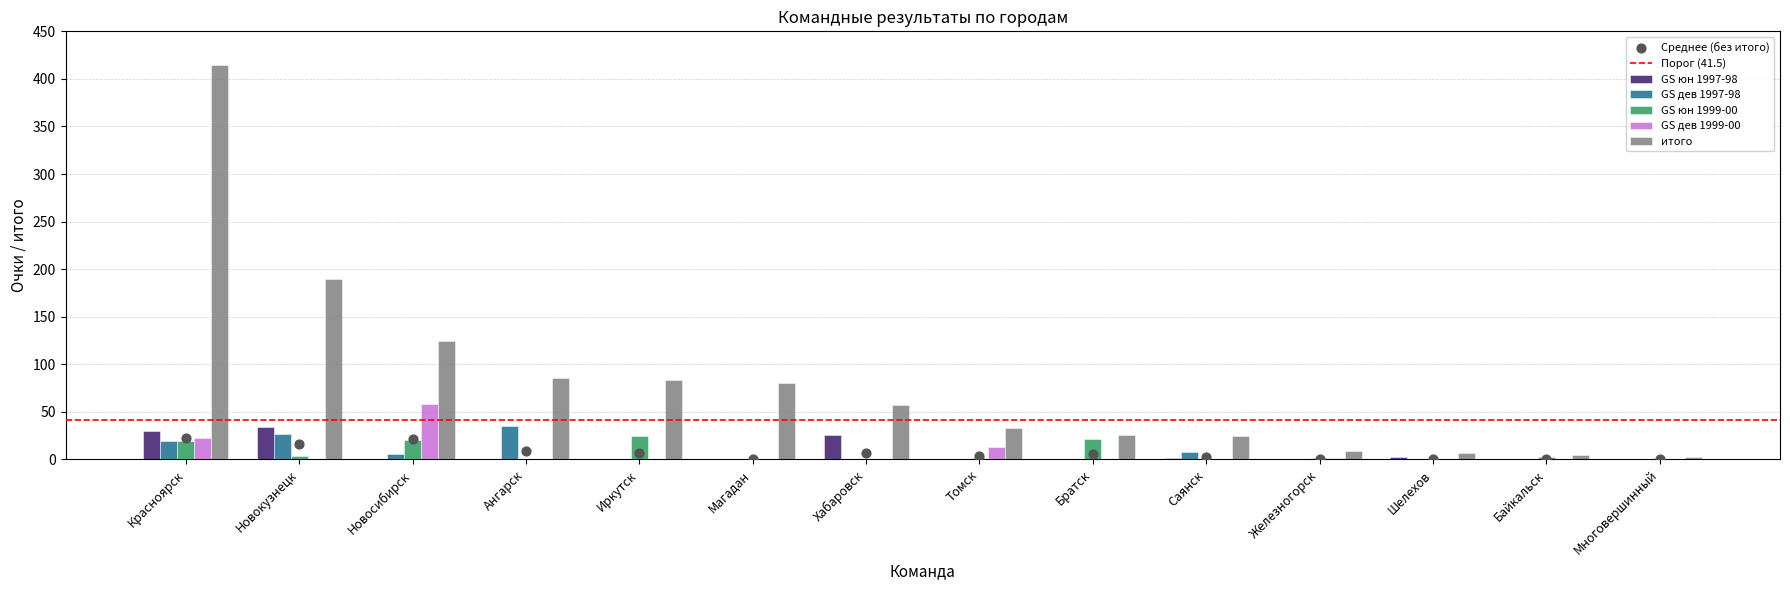

What are all the series names shown in the legend?

GS юн 1997-98, GS дев 1997-98, GS юн 1999-00, GS дев 1999-00, итого